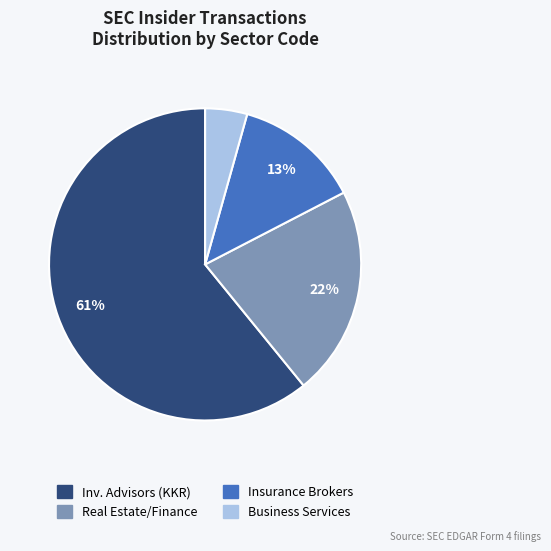

Count the number of slices in the pie.

4